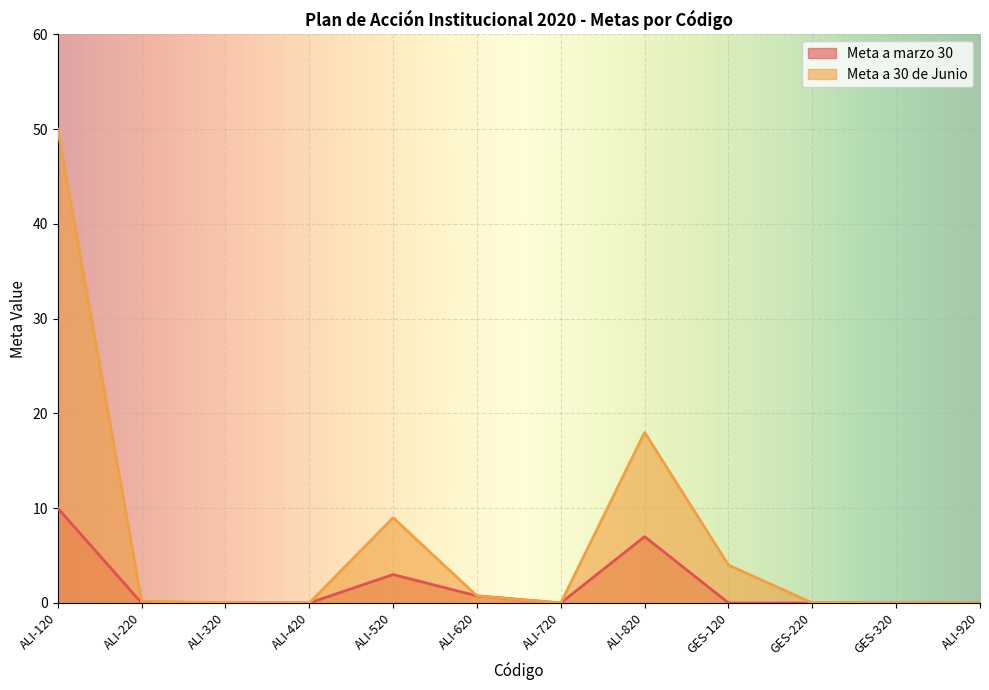

What is the label of the 6th point from the right?

ALI-720